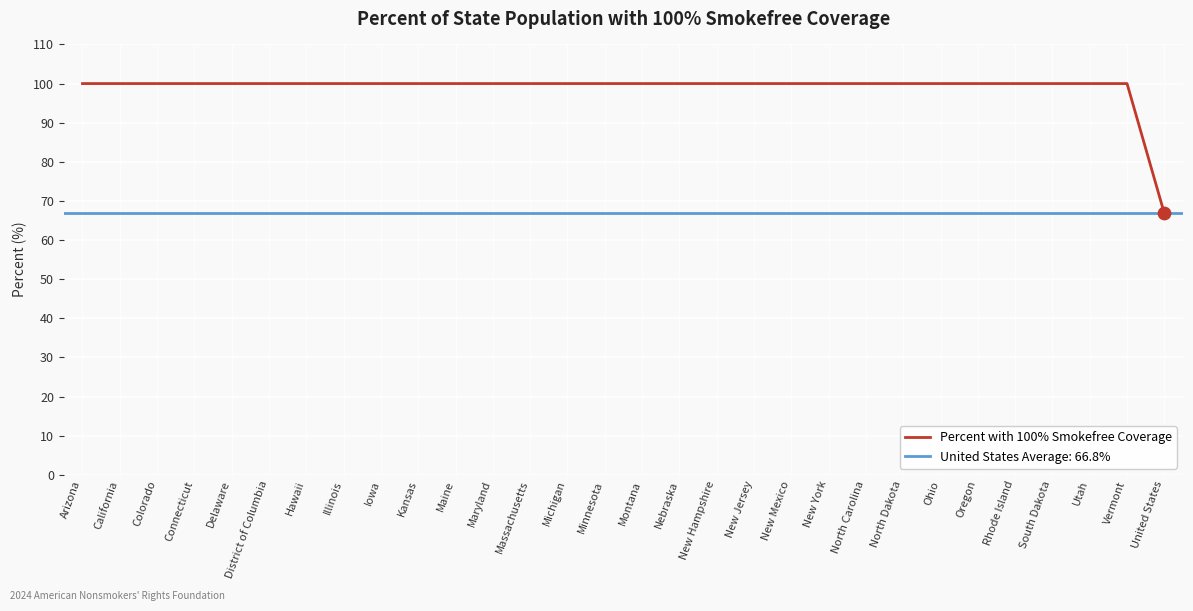

What is the ratio of the value at Maine to the value at New Jersey?

1.0